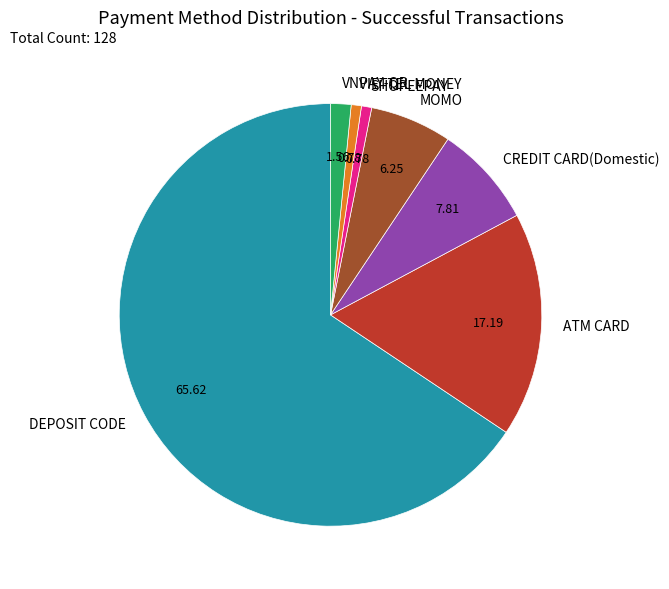

Approximately how many times larger is the value at SHOPEEPAY compared to VNPAY-QR?

0.5